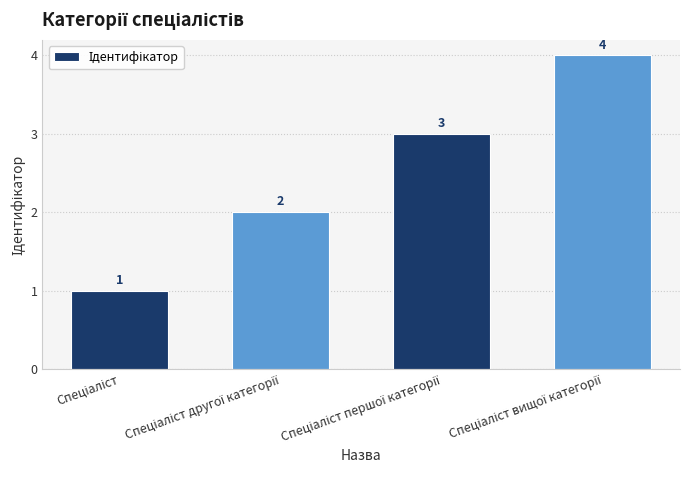

What is the sum of all values?

10